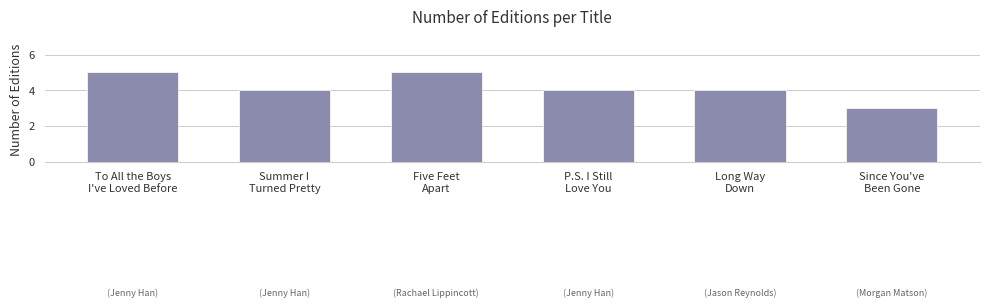

Reading right to left, transcribe all the data shown in this chart.

3	4	4	5	4	5